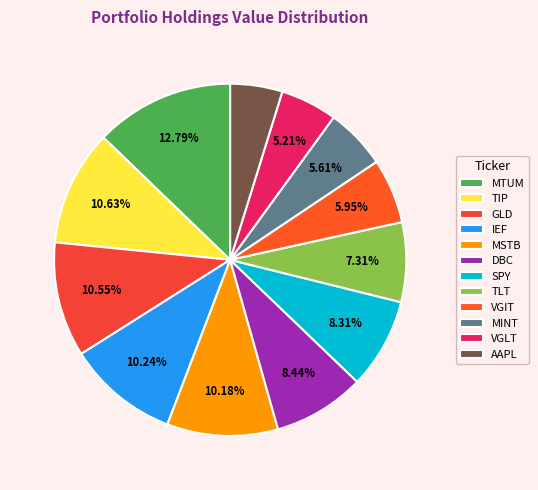

Is VGLT the majority of the pie?

No